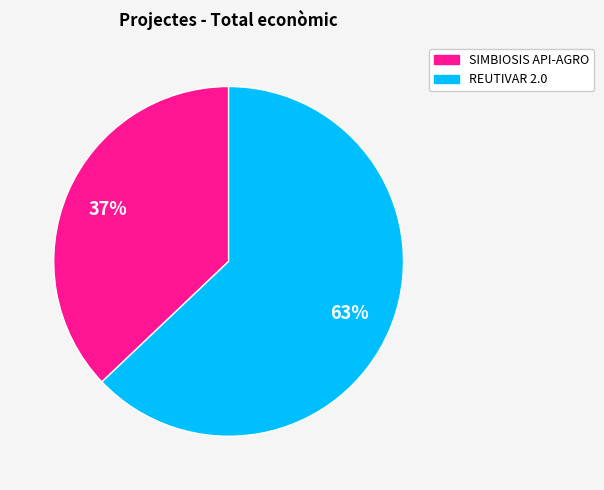

Count the number of slices in the pie.

2